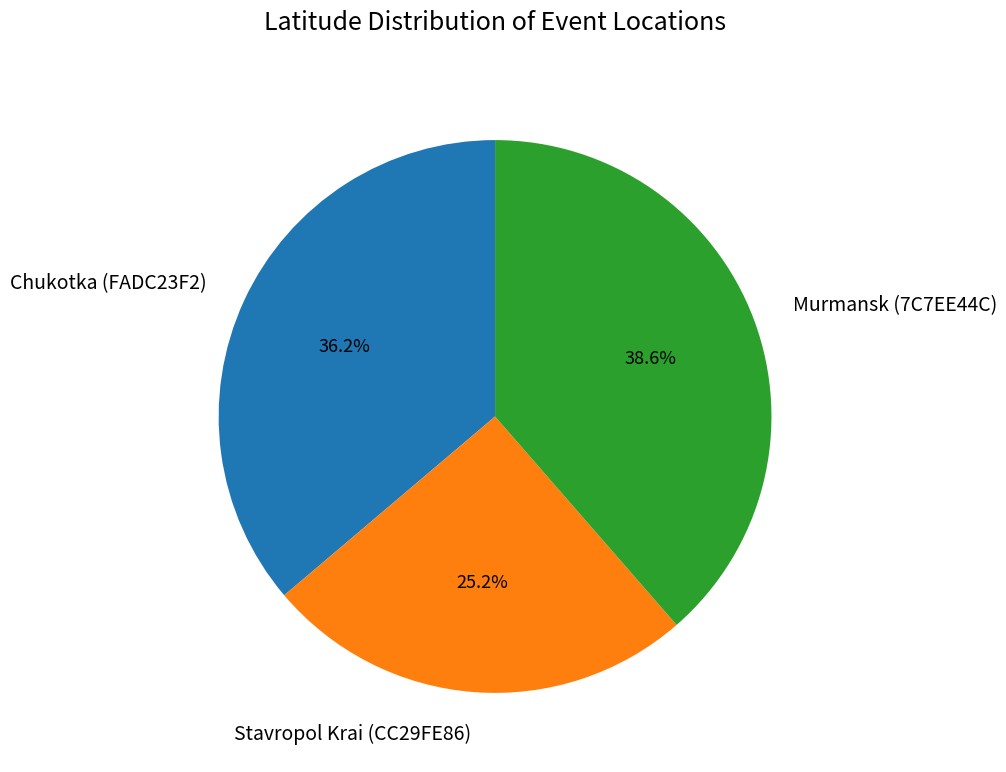

To the nearest percent, what is the average slice percentage?

33%